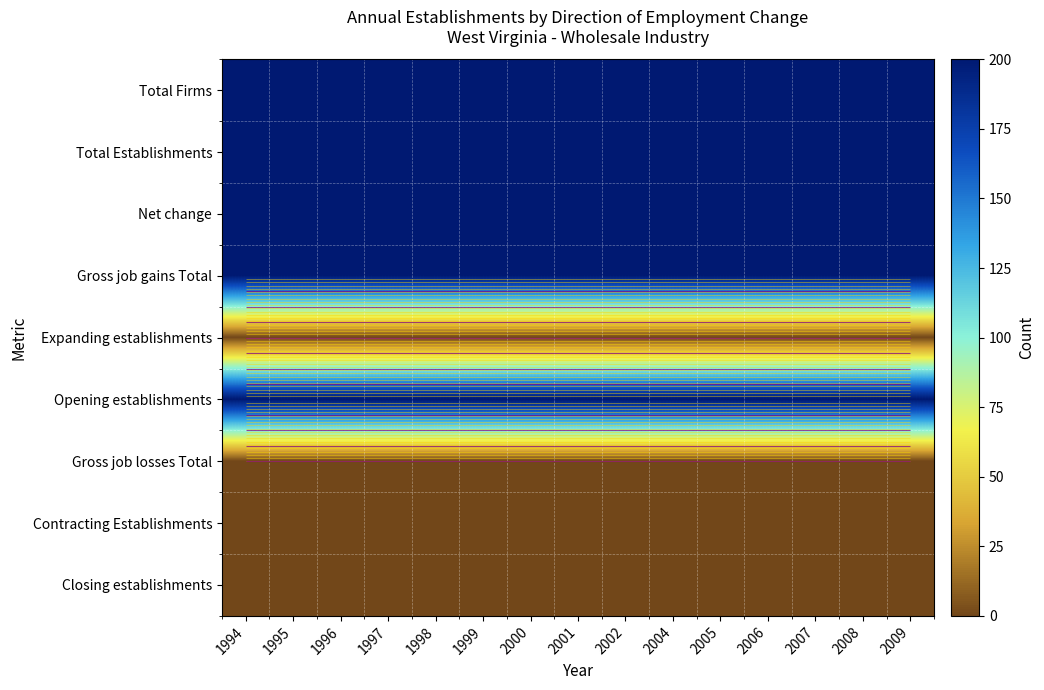

At 2006, list the series in order from smallest to largest.

Expanding establishments, Gross job losses Total, Contracting Establishments, Closing establishments, Total Firms, Total Establishments, Net change, Gross job gains Total, Opening establishments